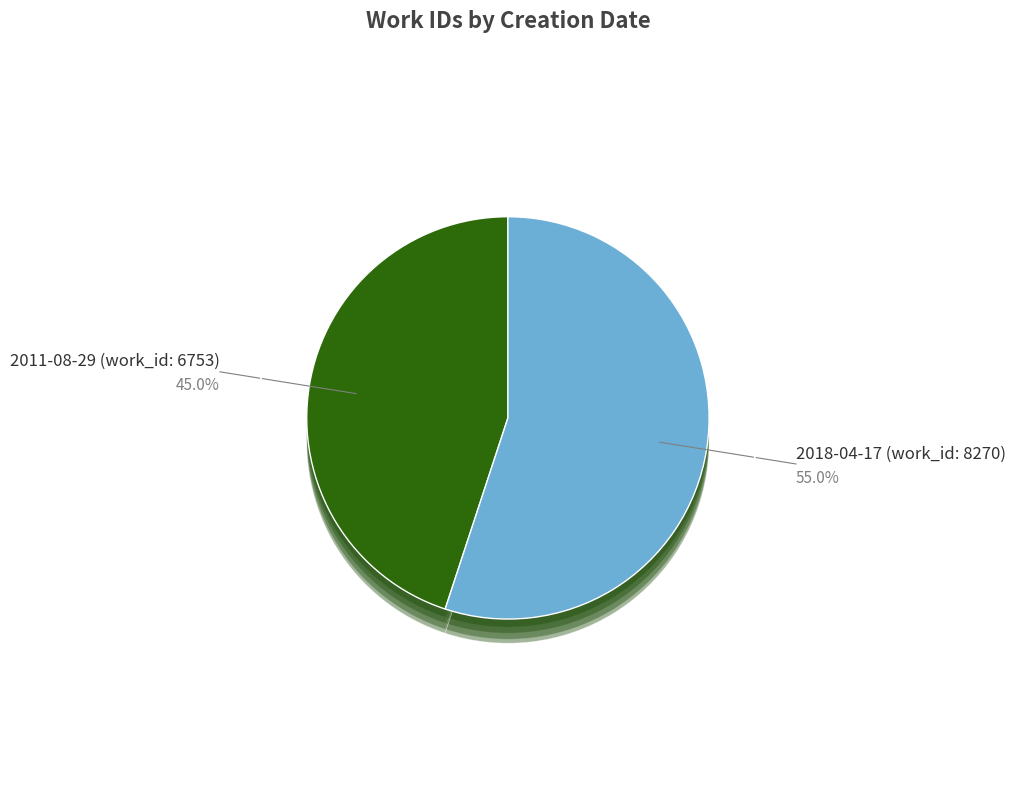

To the nearest percent, what is the combined percentage of 2018-04-17 (work_id: 8270) and 2011-08-29 (work_id: 6753)?

100%